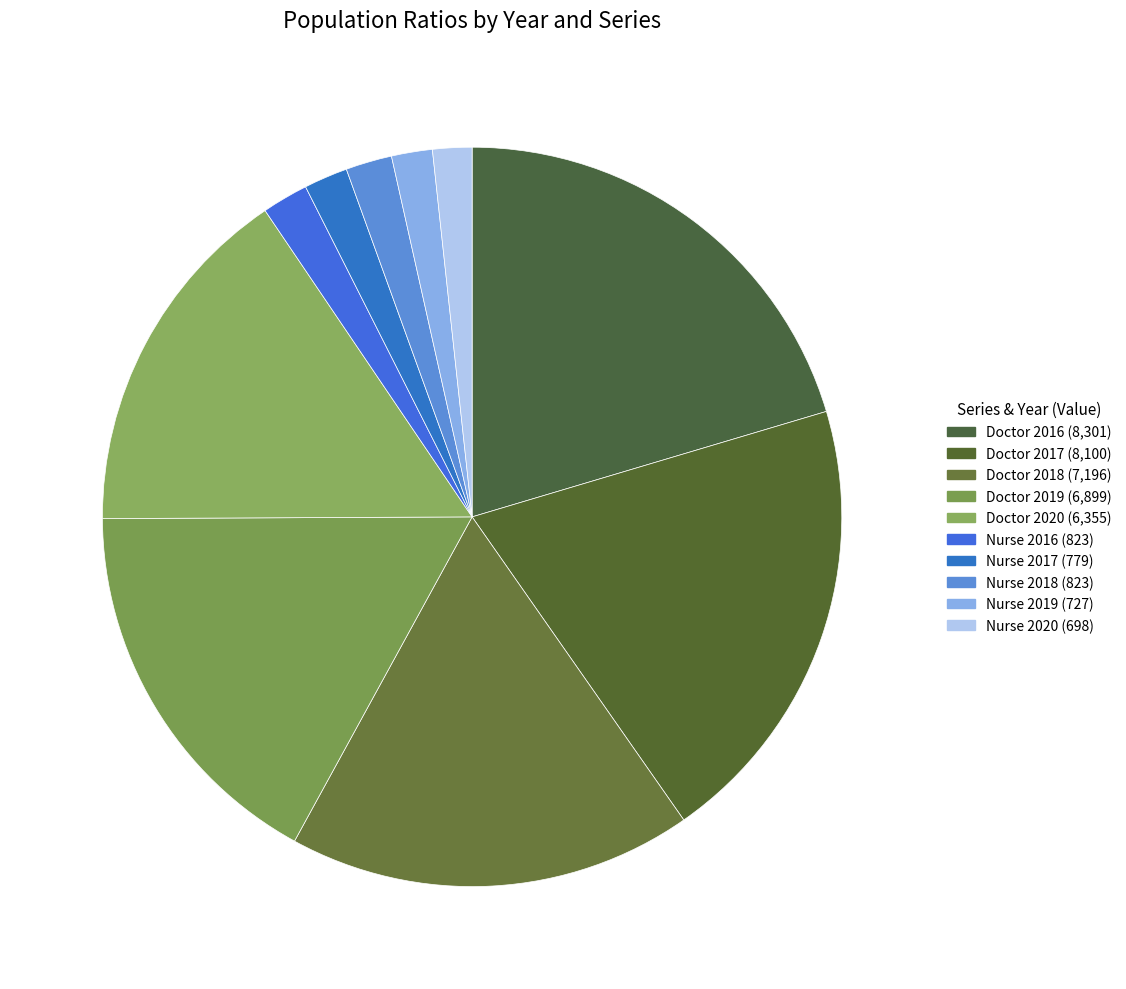

How many slices are in this pie chart?

10